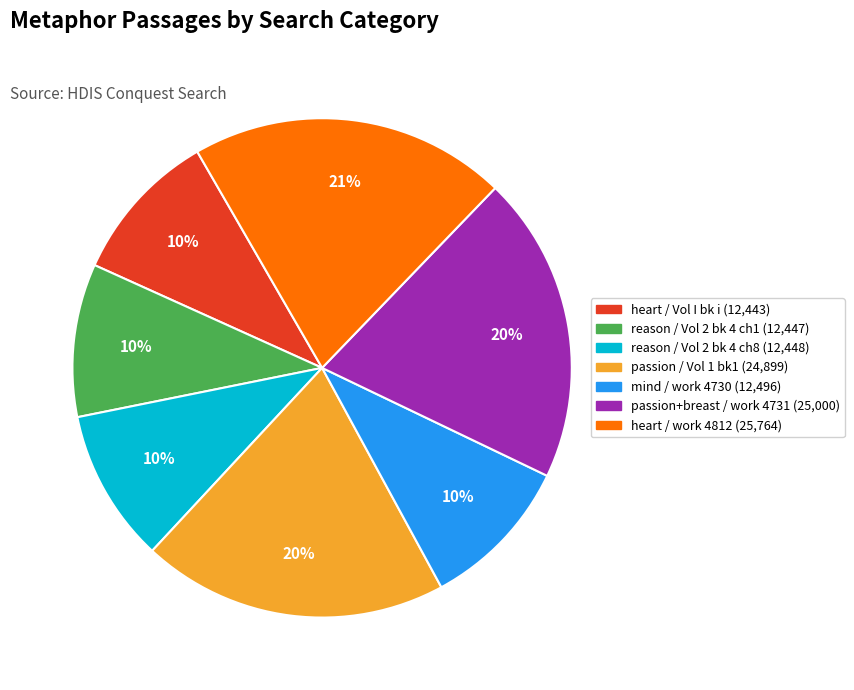

To the nearest percent, what is the difference between the largest and smallest slice percentages?

11%